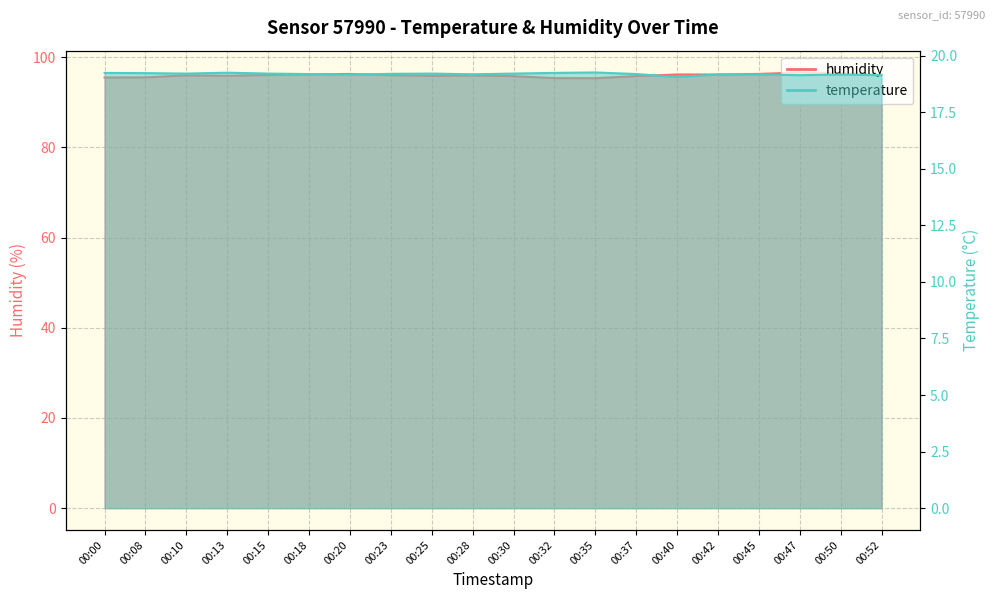

Which label corresponds to the largest value in the chart?

00:47